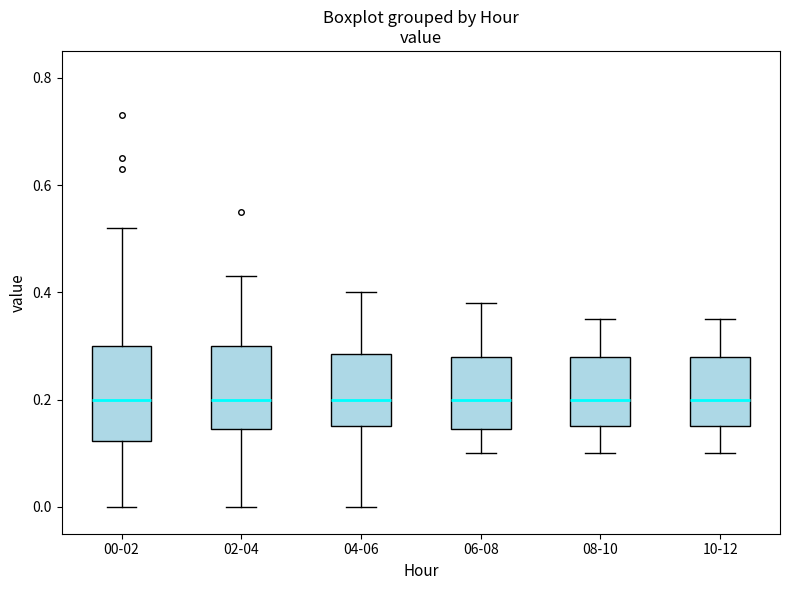

Which box is the tallest, from its lower edge to its upper edge?

00-02